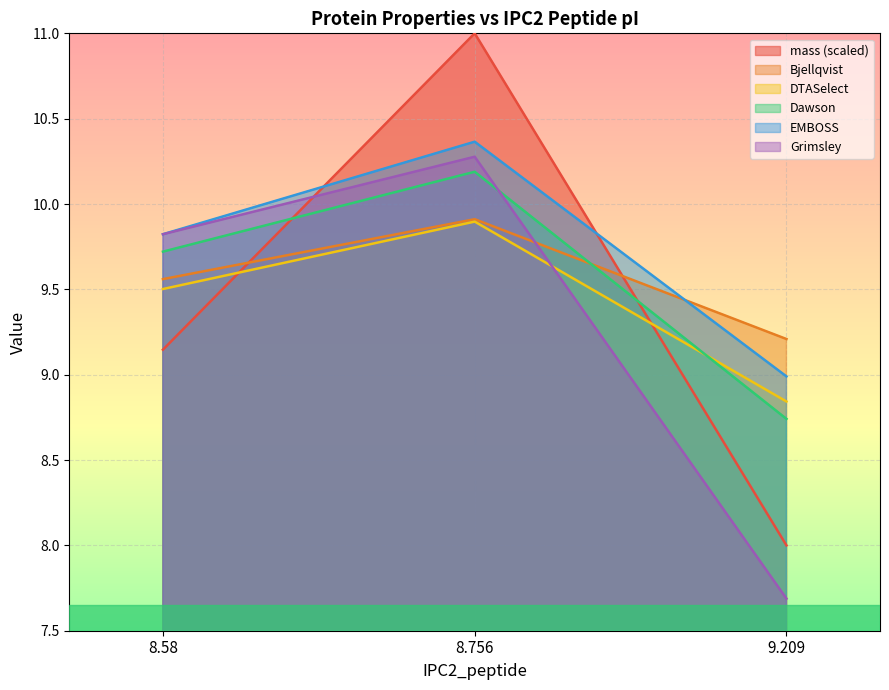

How many lines are shown in the chart?

6